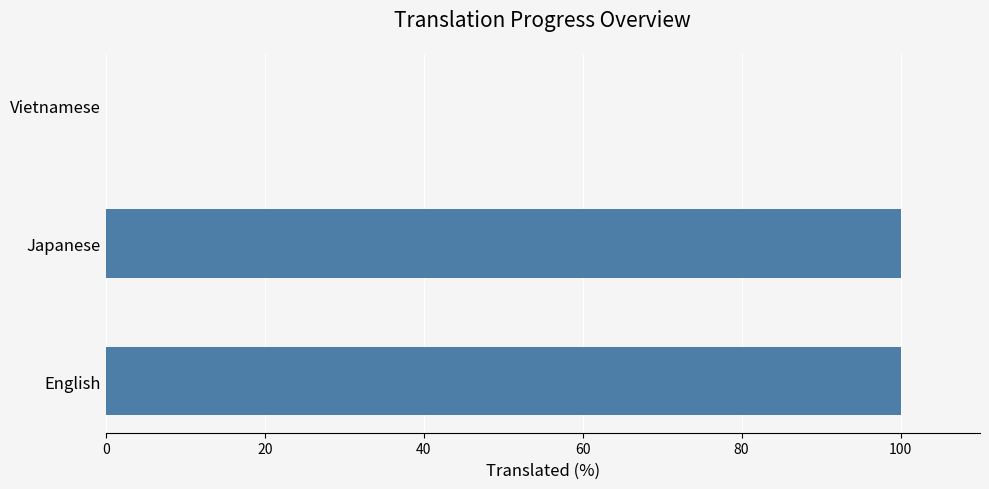

How many categories are shown in the chart?

3